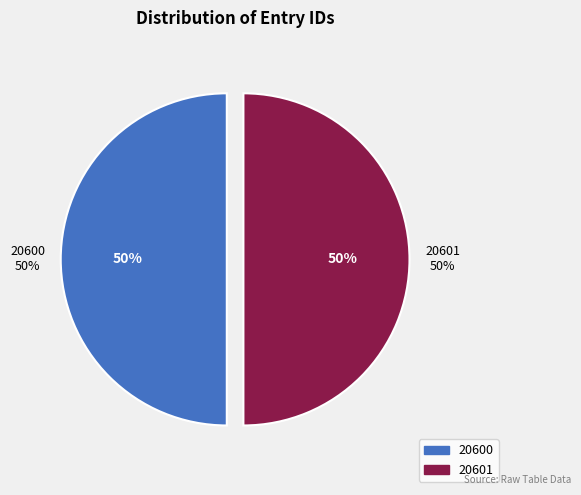

Which slice is the largest?

20601